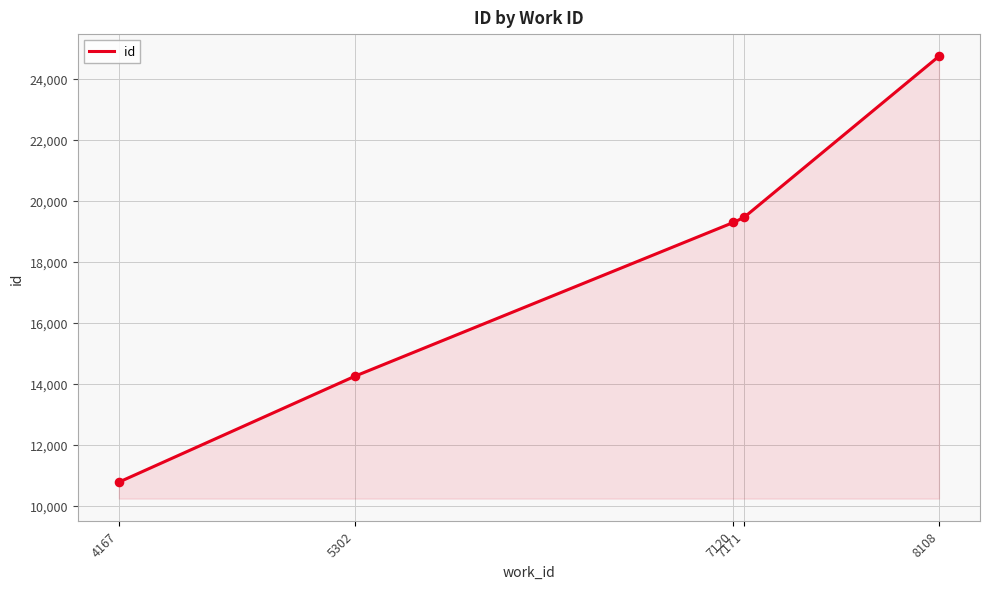

Which has a higher value, 8108 or 7171?

8108